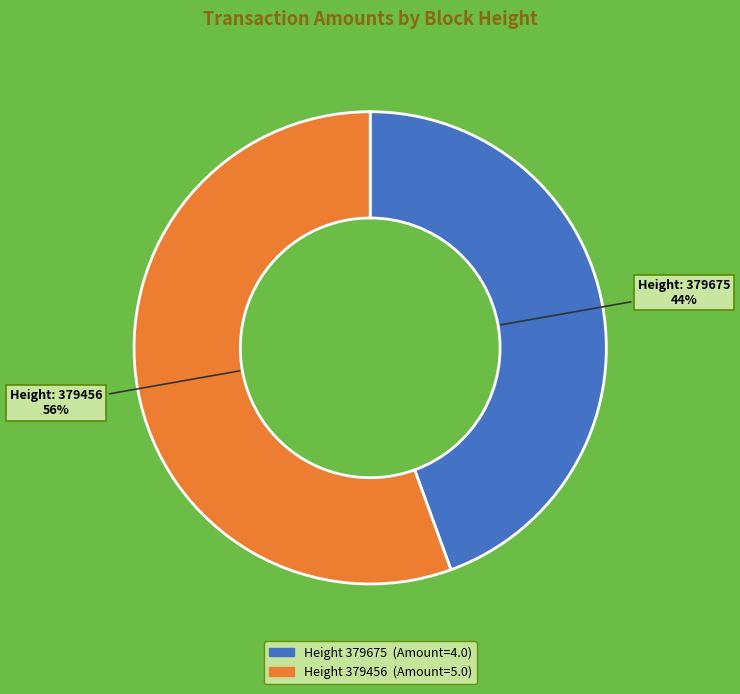

How many slices are in this pie chart?

2